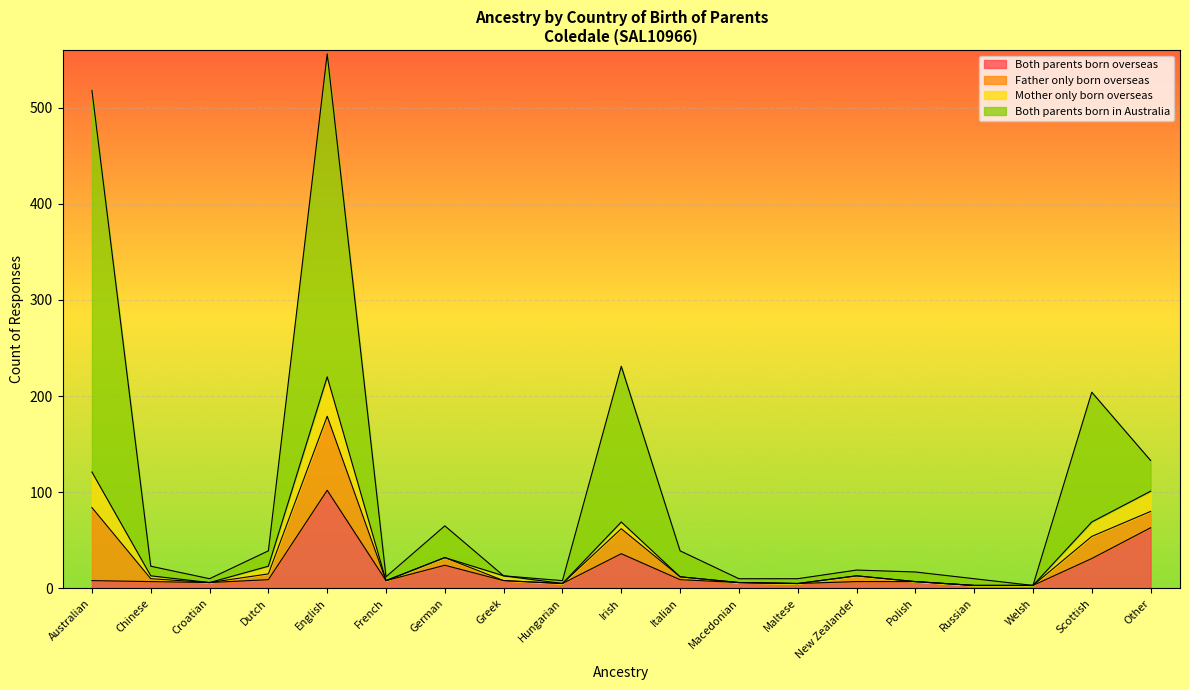

What is the maximum value for Both parents born overseas?

102